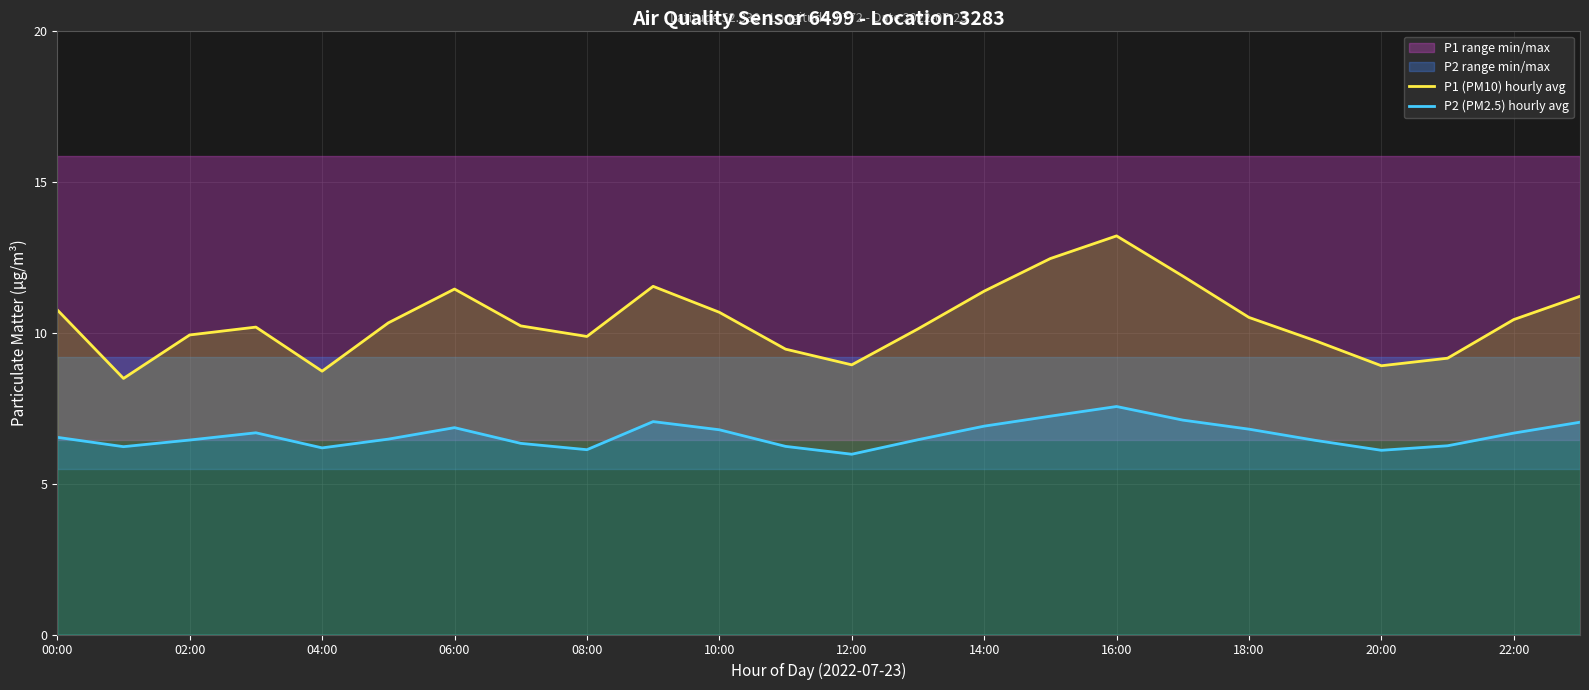

What is the highest value of the P1 (PM10) hourly avg series?

13.2